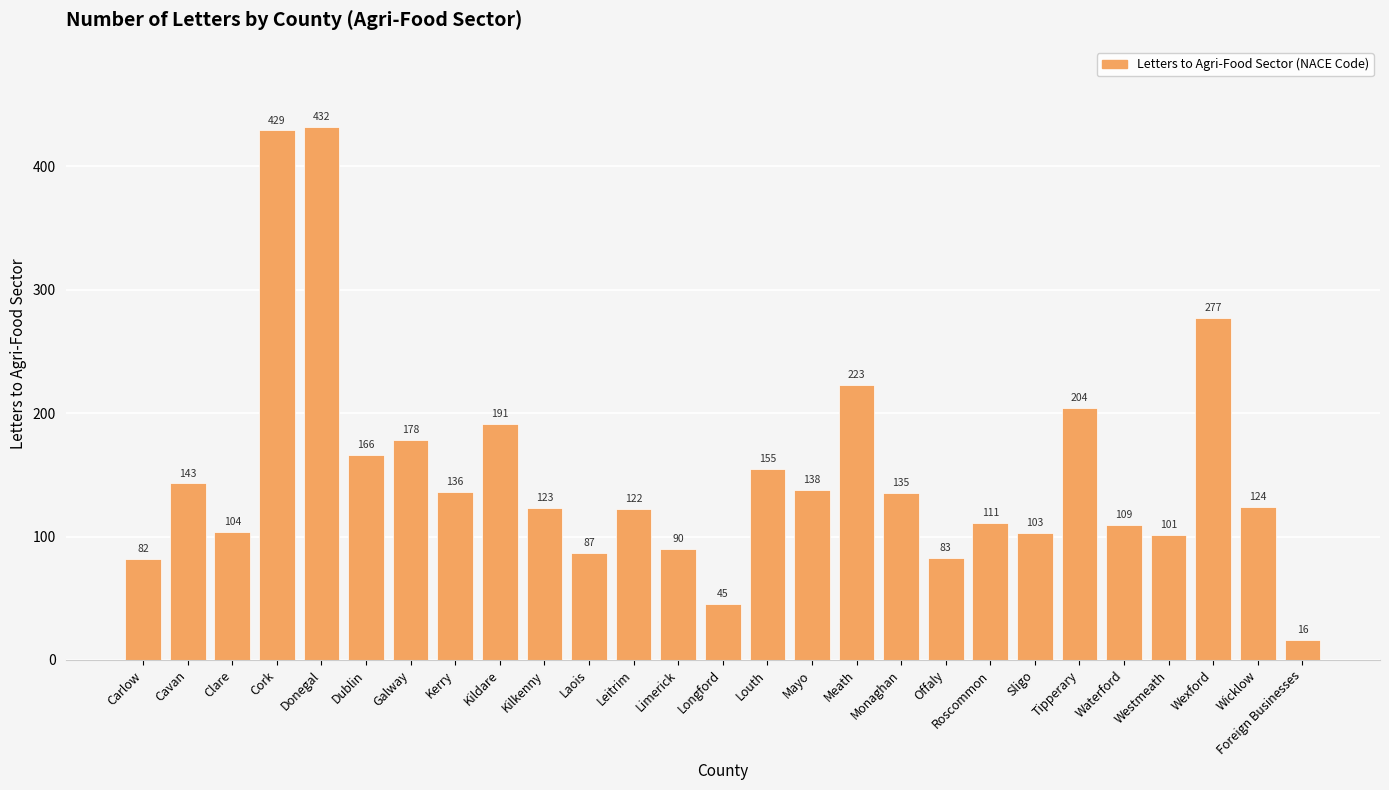

Reading left to right, what are all the values shown in this chart?

82	143	104	429	432	166	178	136	191	123	87	122	90	45	155	138	223	135	83	111	103	204	109	101	277	124	16